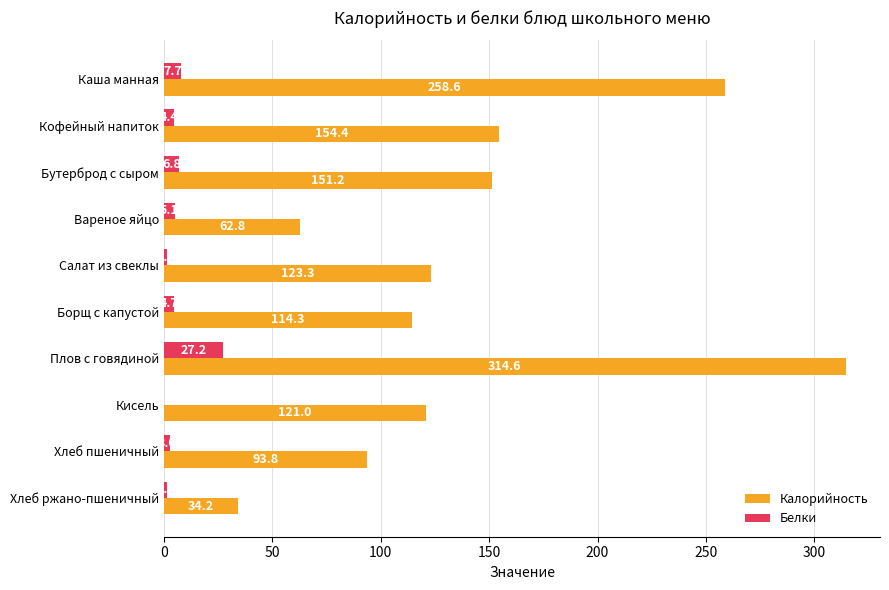

What is the total value across all series at Хлеб ржано-пшеничный?

35.5